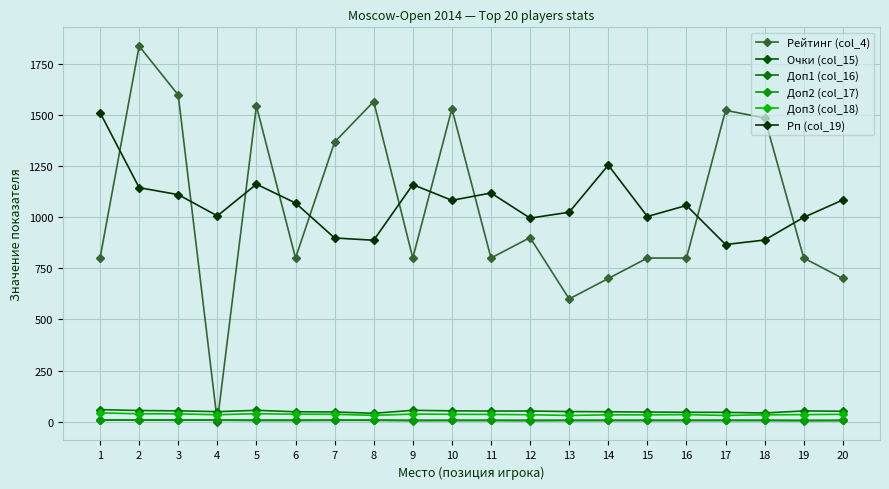

Where do Рейтинг (col_4) and Доп2 (col_17) first cross each other?

3 and 4